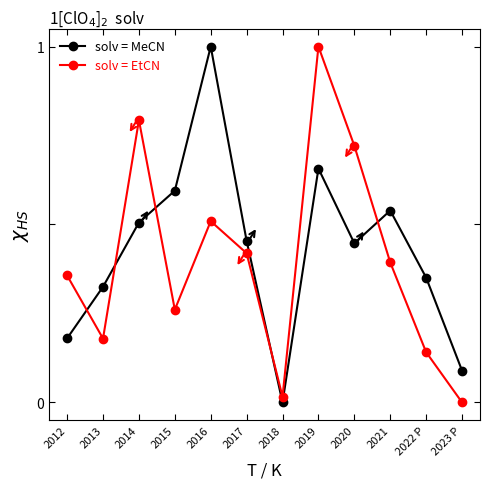

What is the label of the 12th point from the right?

2012